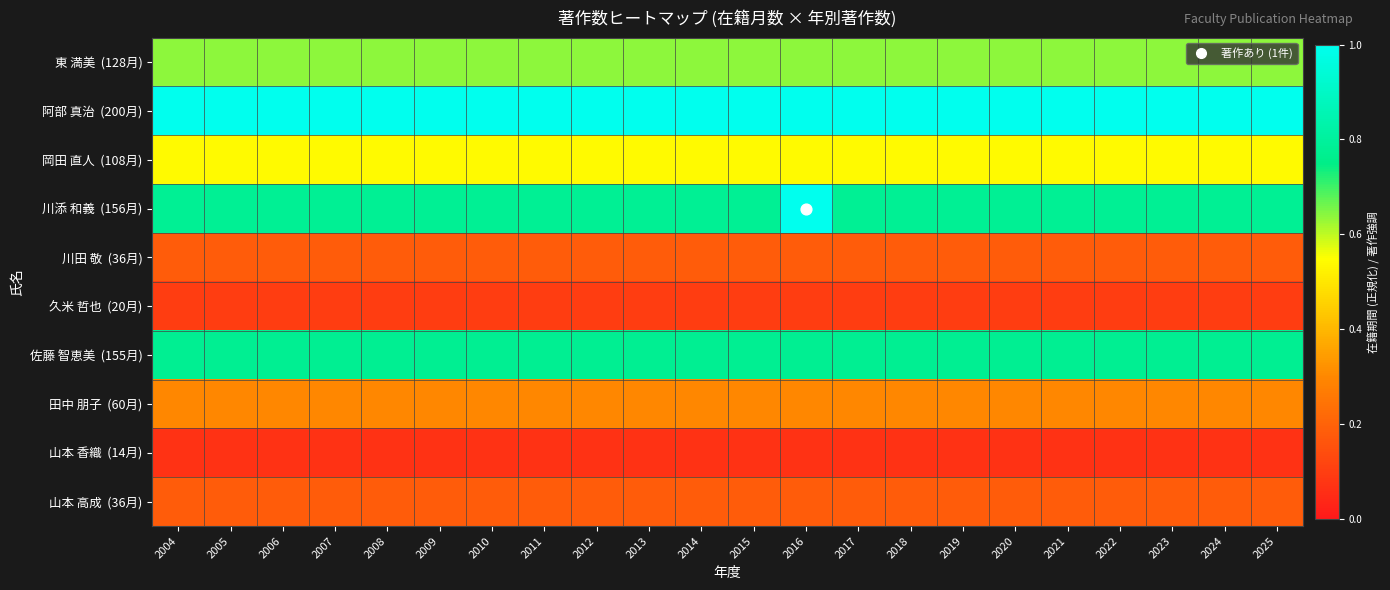

At how many categories does at least one series exceed 0?

22